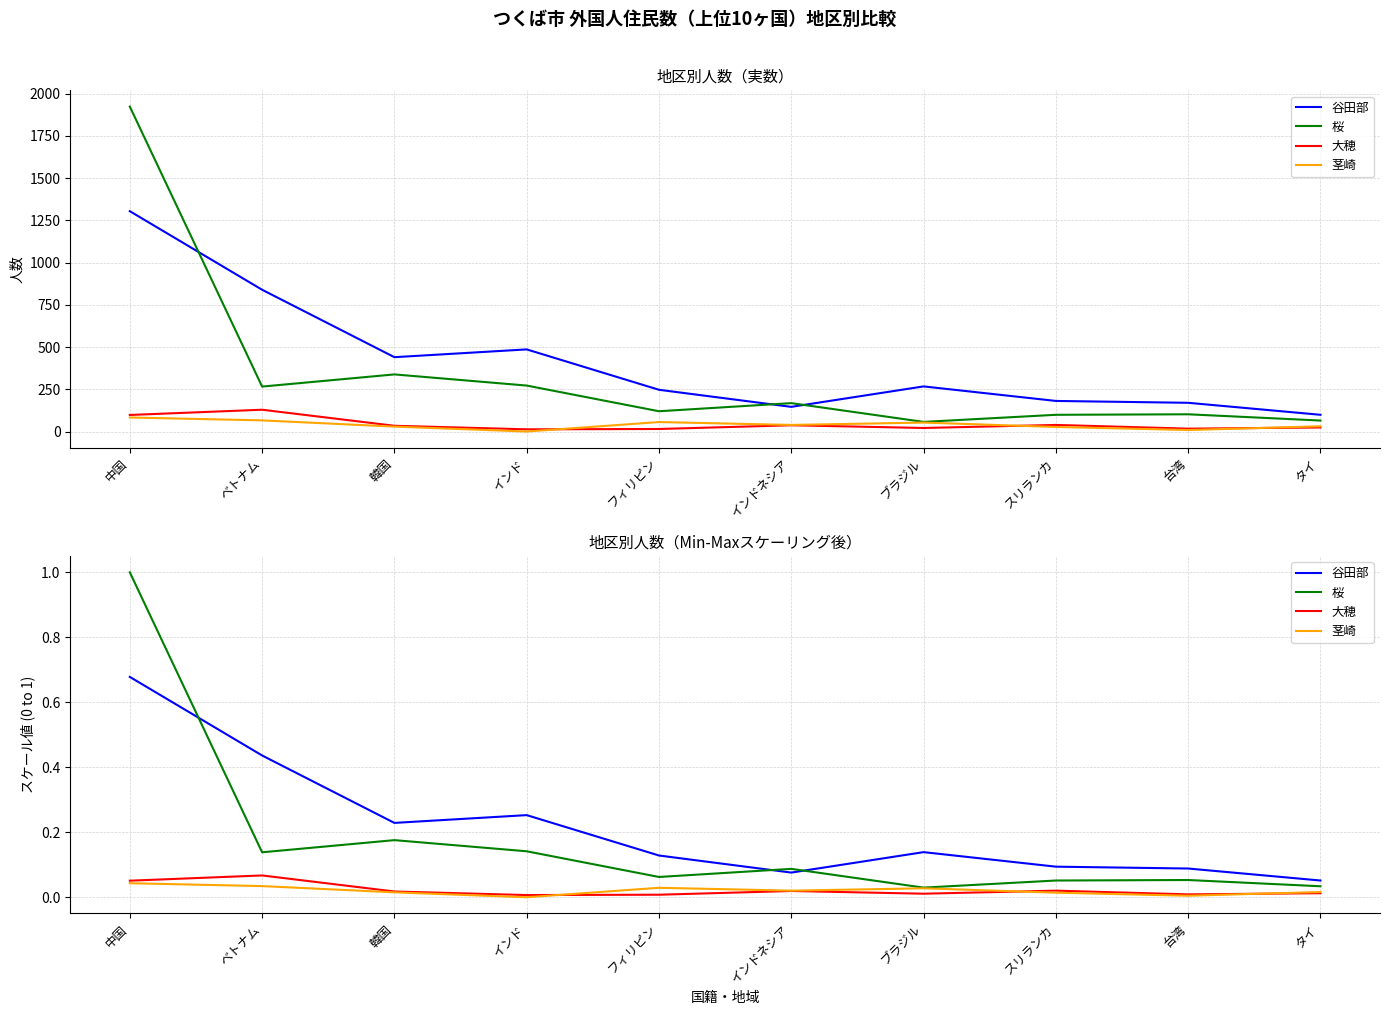

Where is the first local maximum for 茎崎?

フィリピン